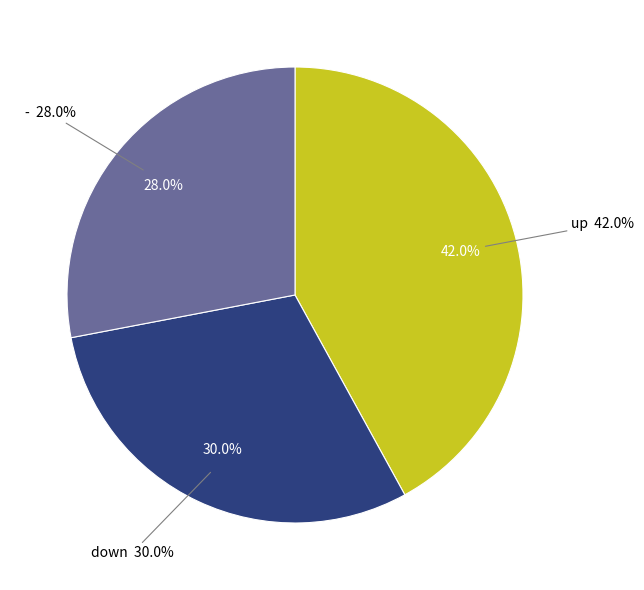

What is the largest slice in the pie chart?

up